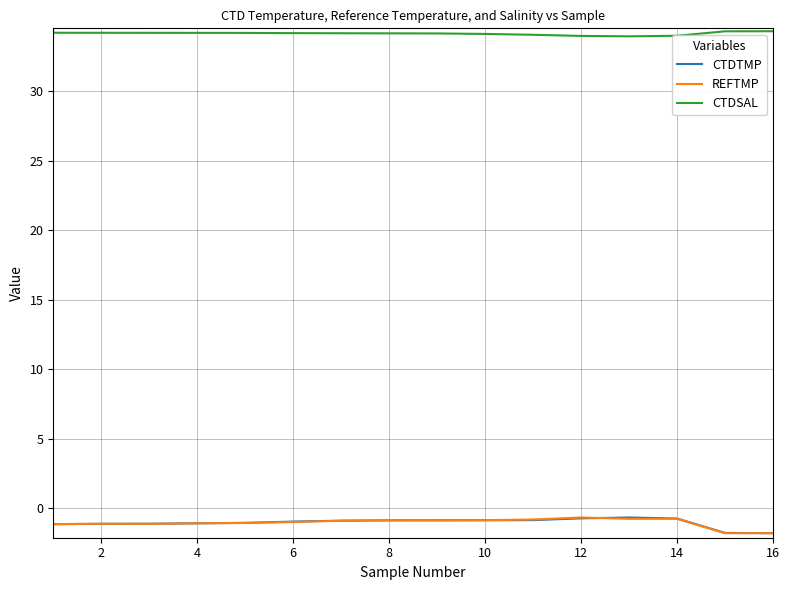

Which series has the largest total across all categories?

CTDSAL